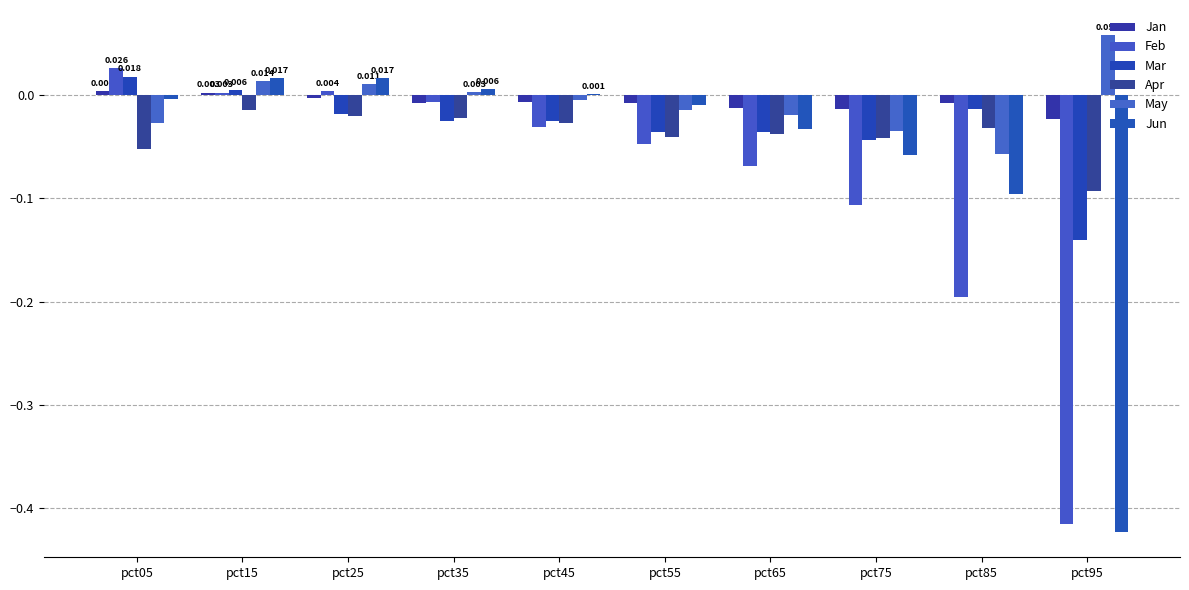

List the labels in order of Apr value, smallest first.

pct95, pct05, pct75, pct55, pct65, pct85, pct45, pct35, pct25, pct15